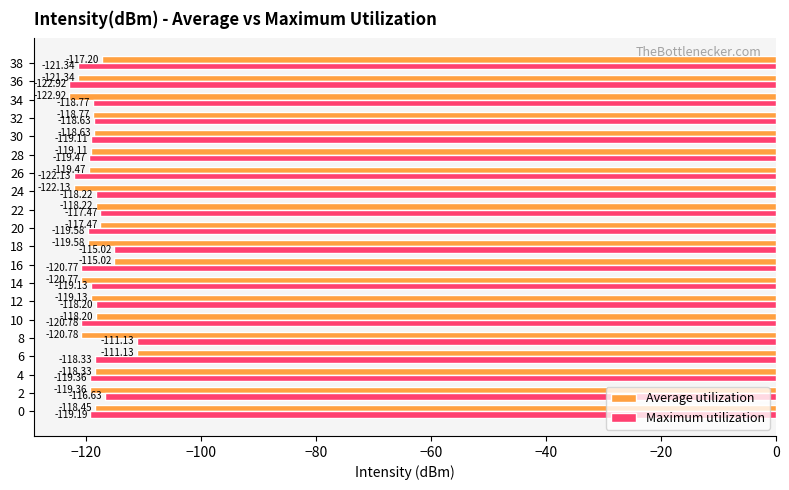

Which series changed the most between 2 and 38?

Maximum utilization